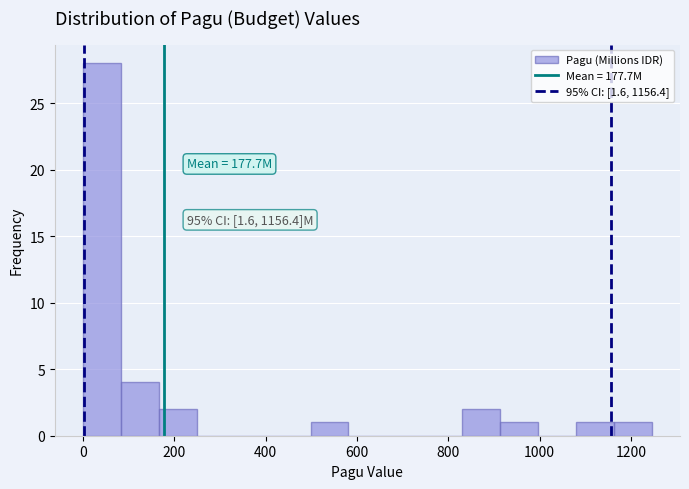

Over which range of the x-axis is the bar tallest?

0 to 80